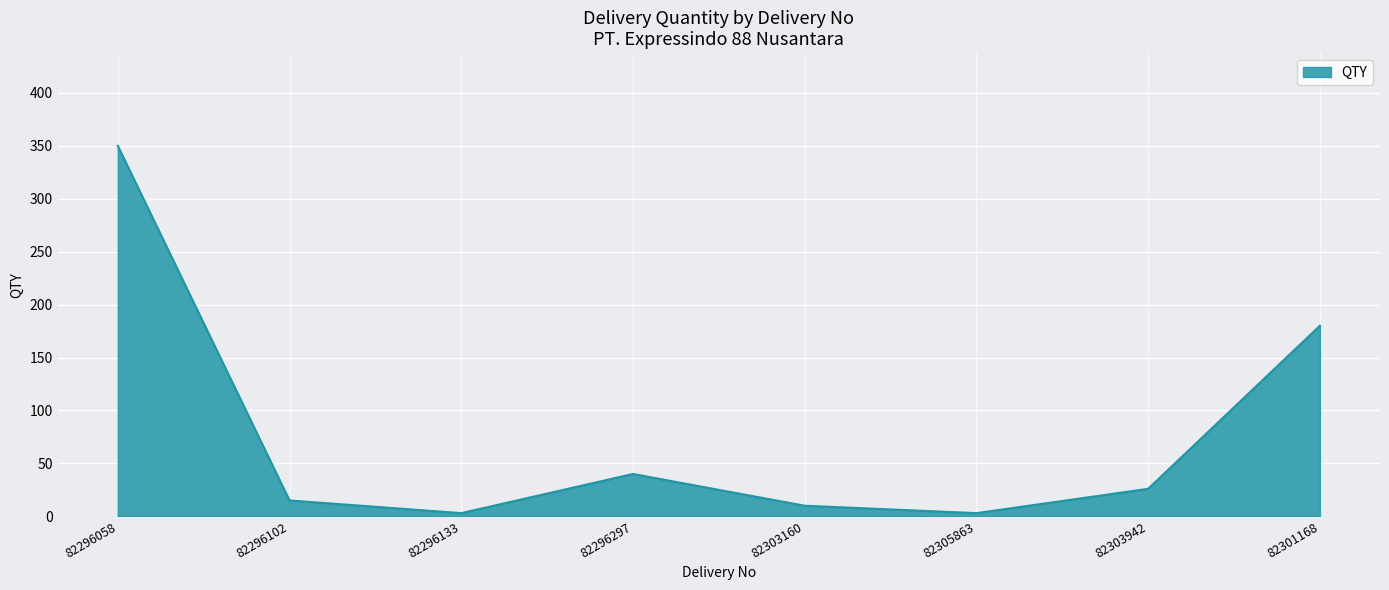

Between 82301168 and 82303942, which is larger?

82301168